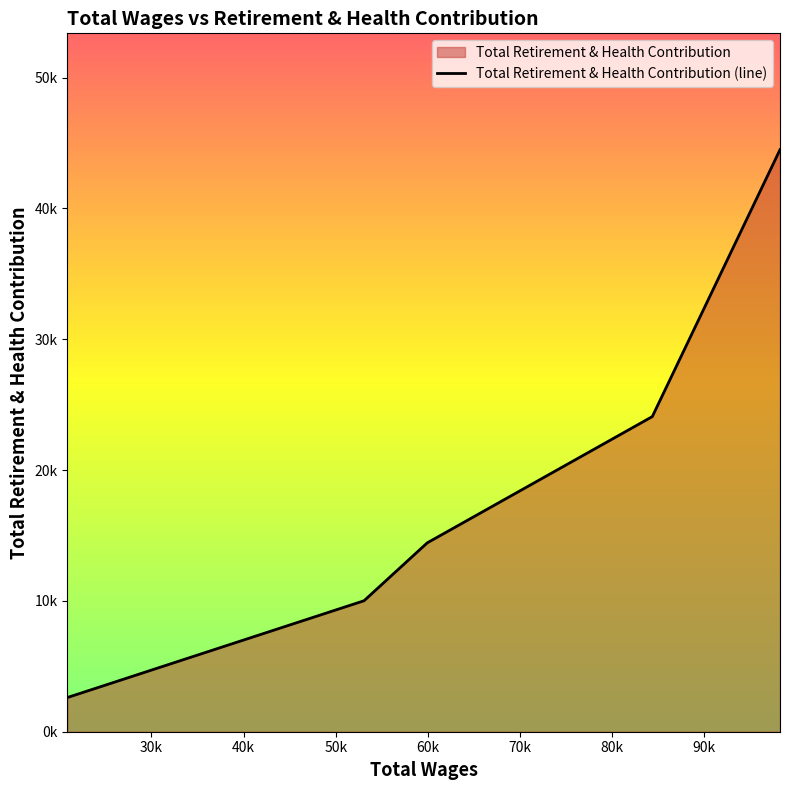

What is the ratio of the value at 98206.0 to the value at 53067.0?

4.4